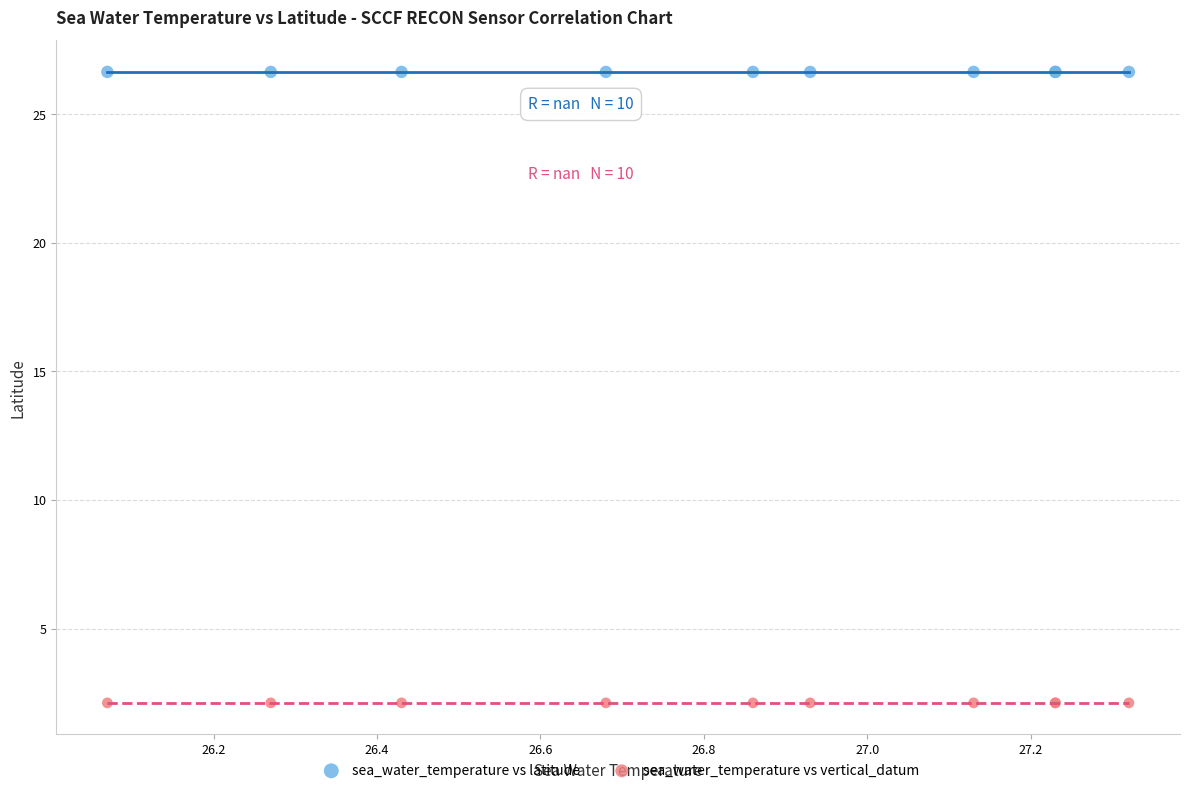

Which series contains the lowest Y value?

sea_water_temperature vs vertical_datum